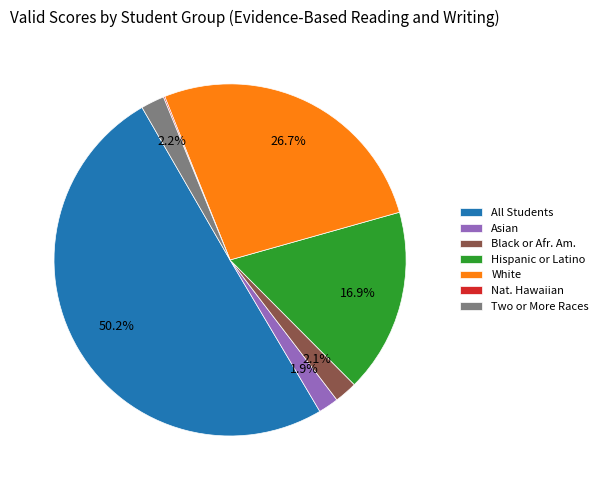

To the nearest percent, what portion does White represent?

27%